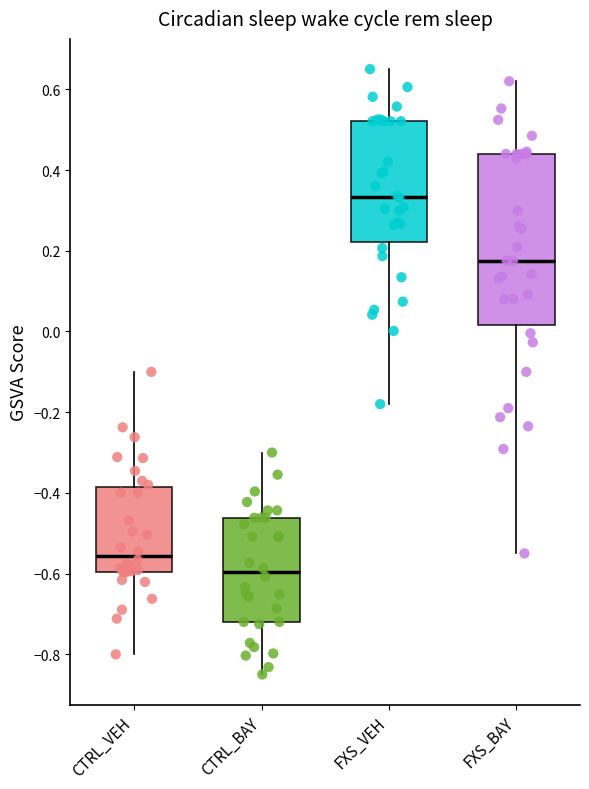

Where is the upper edge of the box for CTRL_VEH on the y-axis? The values are not printed on the chart, so give them approximately, as read against the axis.

-0.38